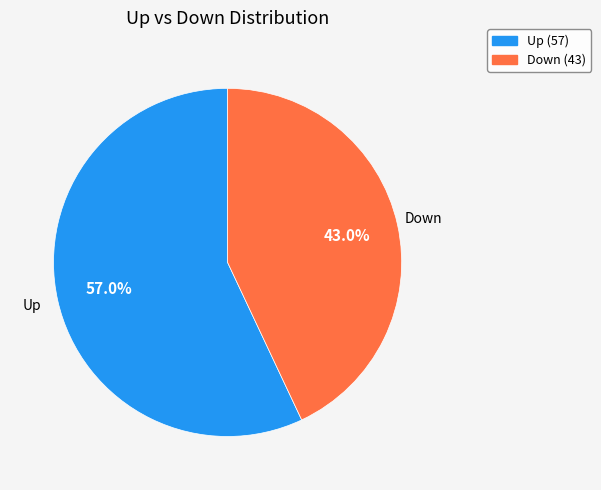

Does any single category account for the majority?

Yes